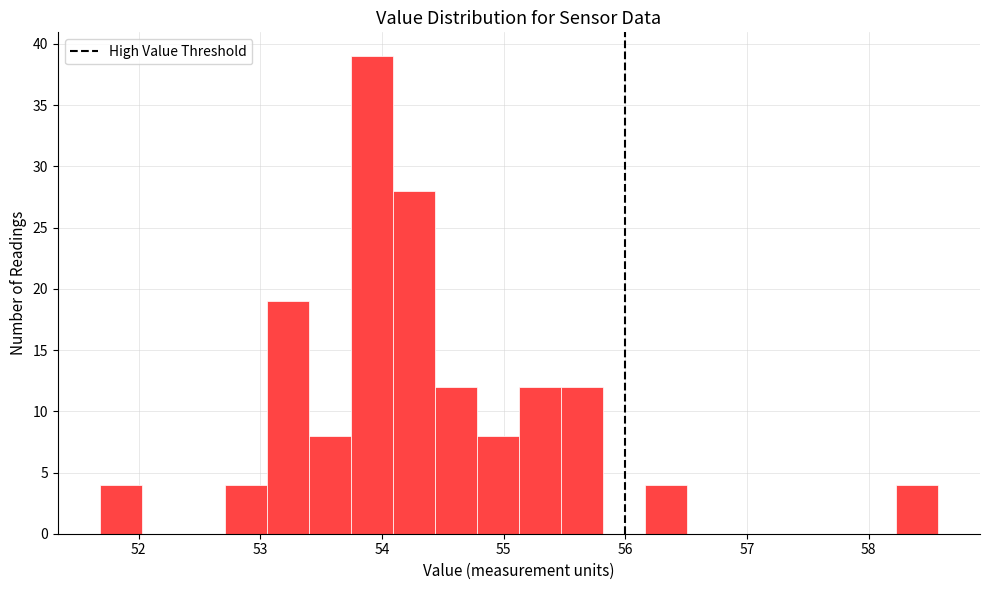

Read against the x-axis, roughly where is the centre of the tallest bar?

53.9